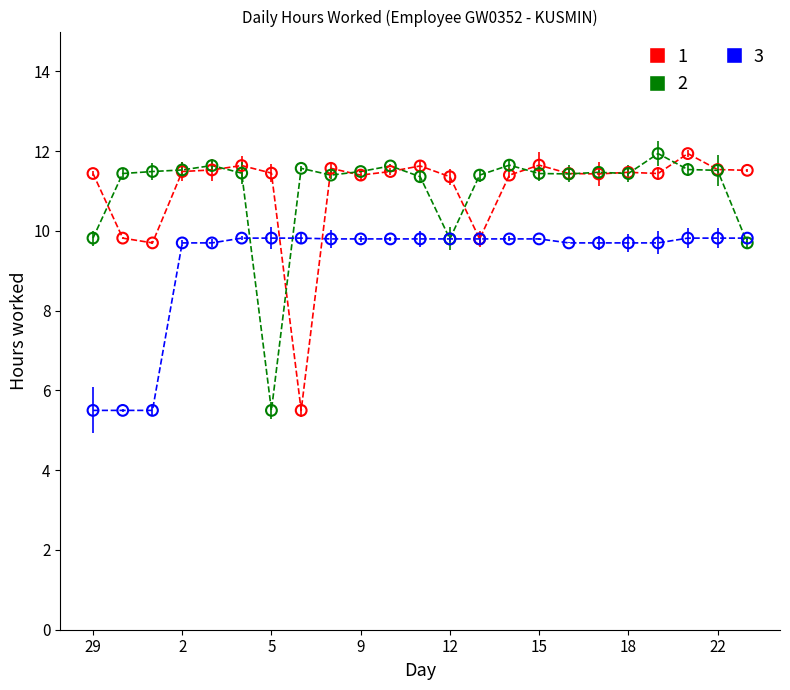

What are all the series names shown in the legend?

1, 2, 3